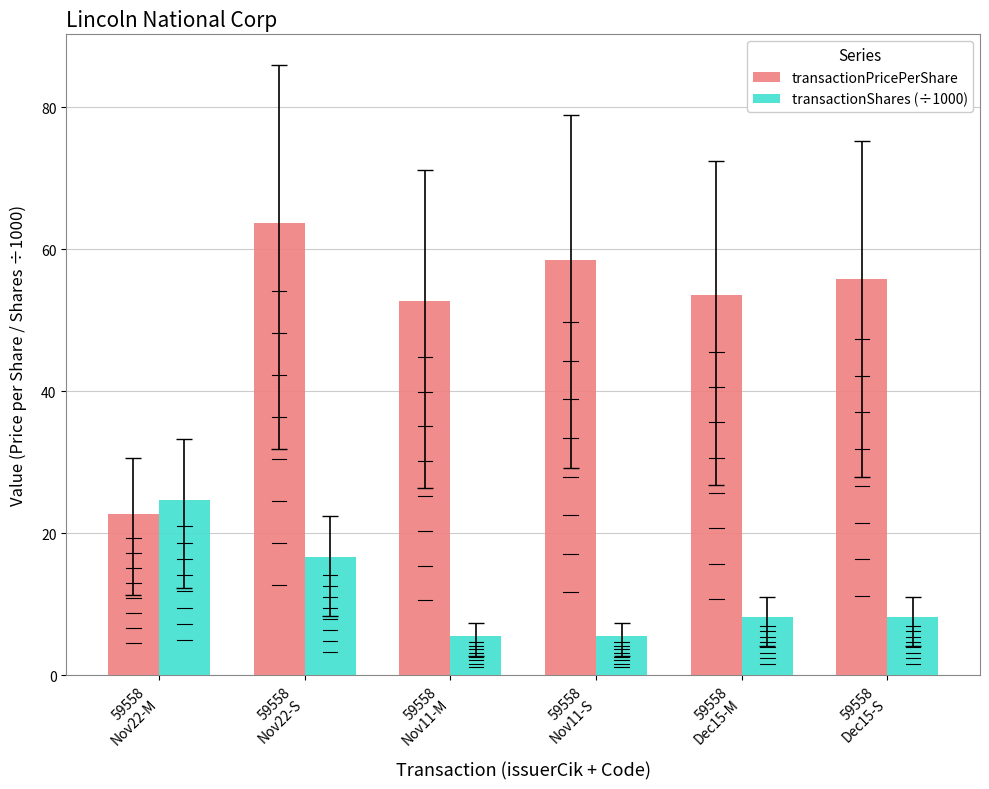

How many categories are shown in the chart?

6